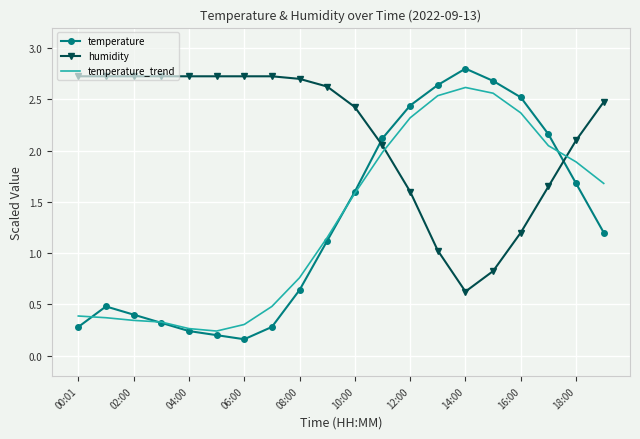

Which series has the widest spread of values?

temperature